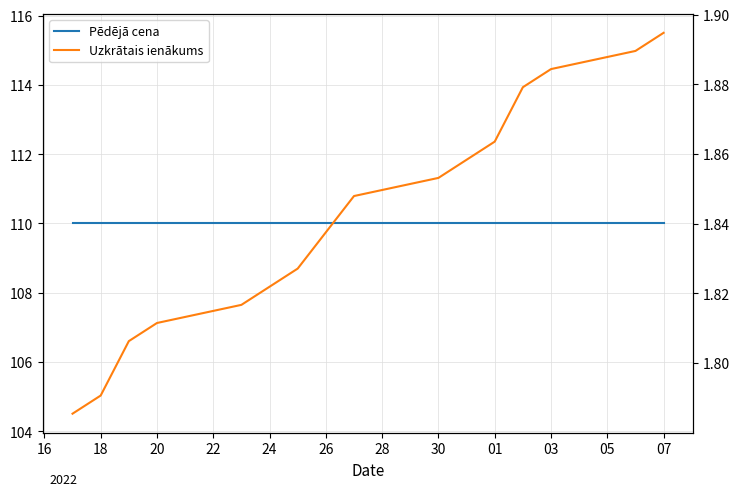

What is the value of the Pēdējā cena point at the 7th from the left?

110.0